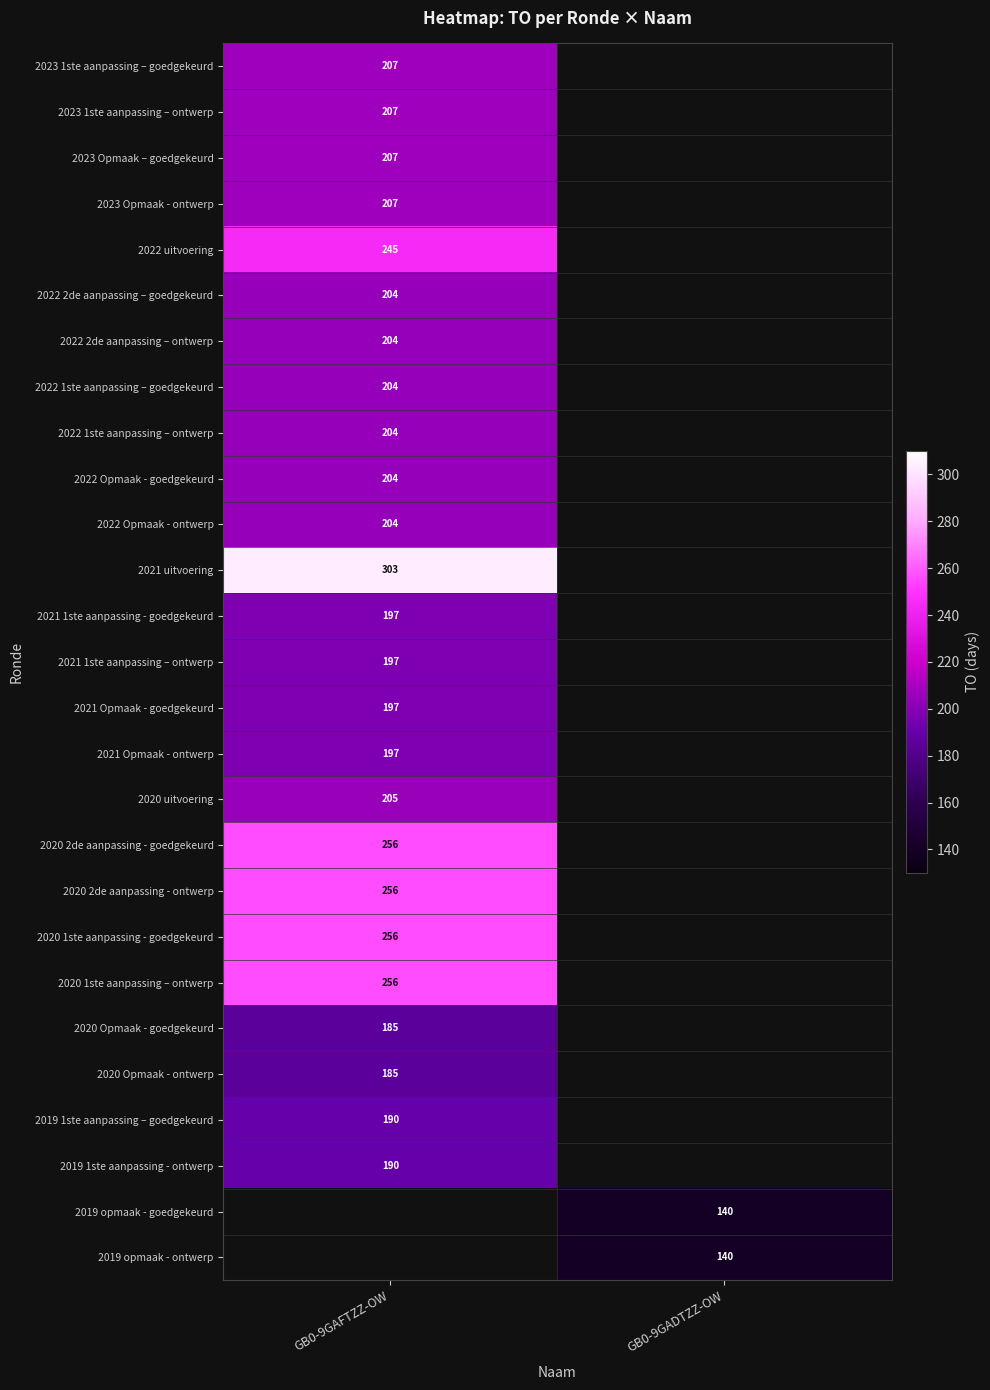

The 2023 Opmaak – goedgekeurd series shows 346 at GB0-9GAFTZZ-OW. True or false?

False